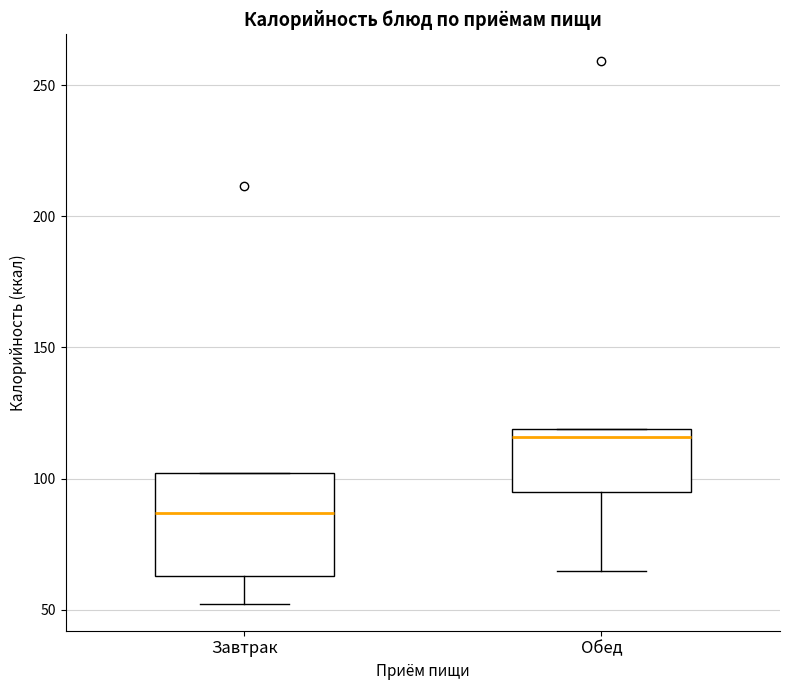

Comparing the boxes themselves (not the whiskers), which one is the tallest?

Завтрак